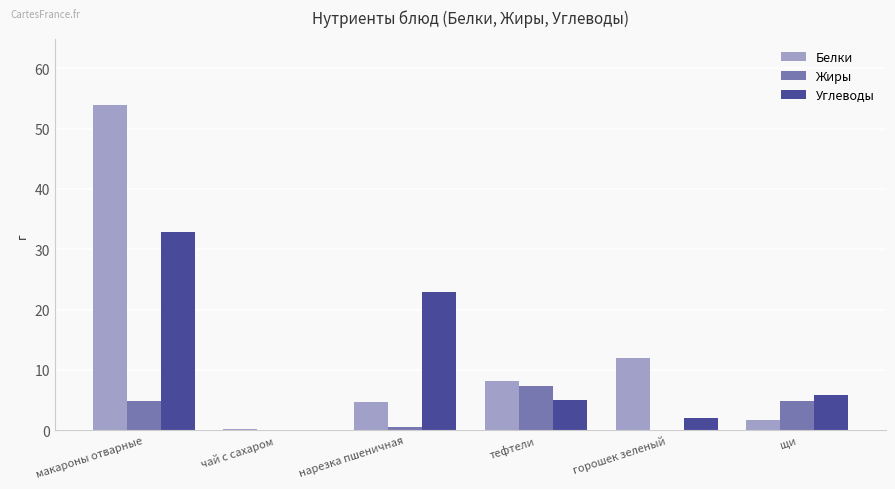

At which category is the sum across all series the highest?

макароны отварные